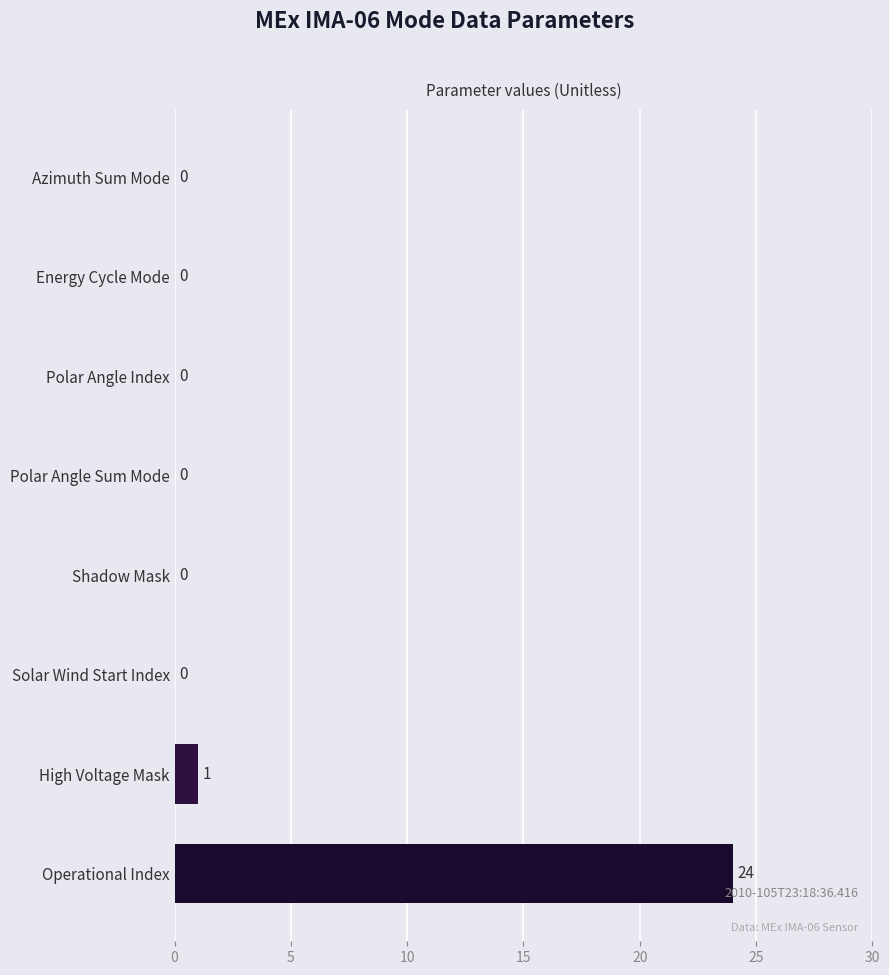

What is the sum of all values?

25